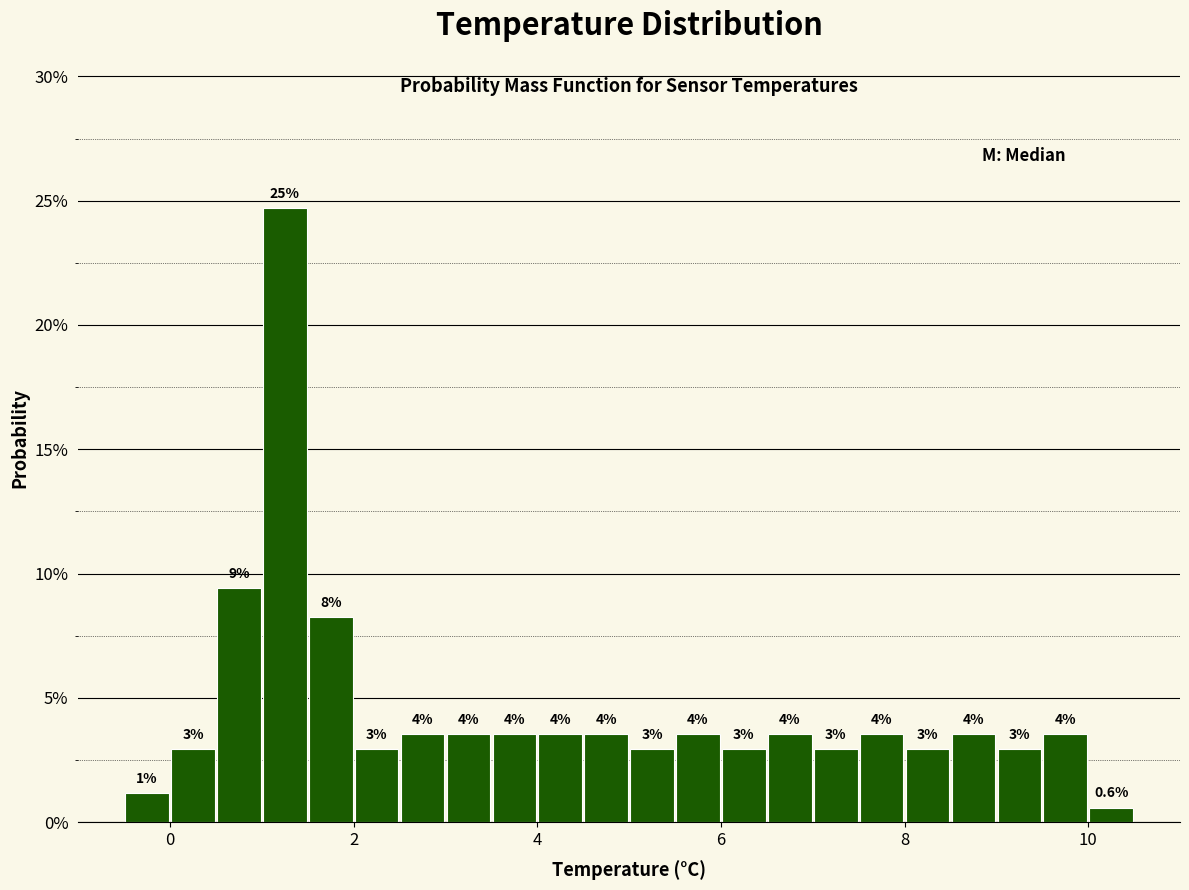

Around what value on the x-axis is the tallest bar? Give the approximate position of its centre, as read against the axis.

1.2